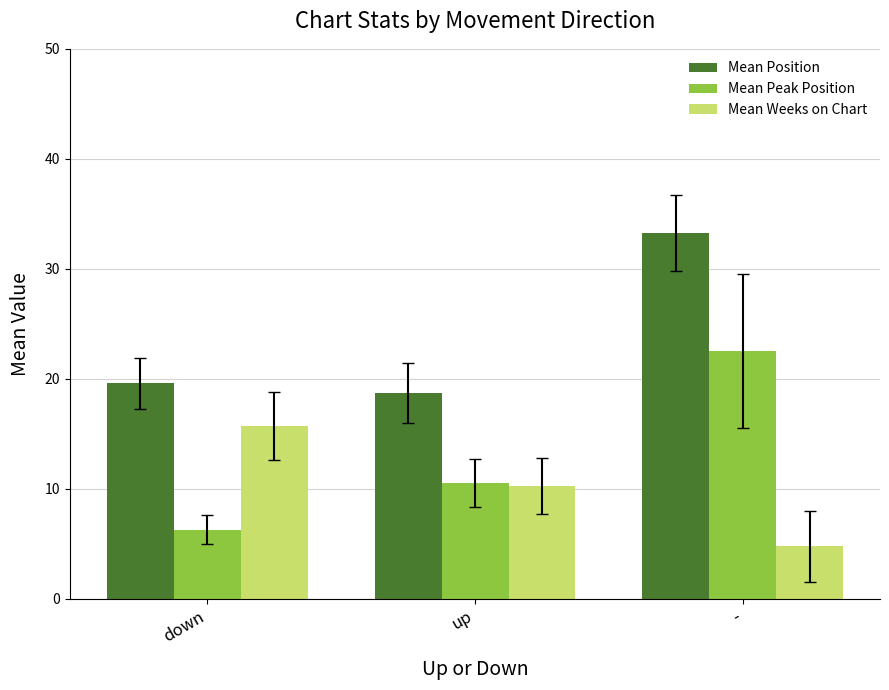

List the series in order of their peak value, lowest first.

Mean Weeks on Chart, Mean Peak Position, Mean Position